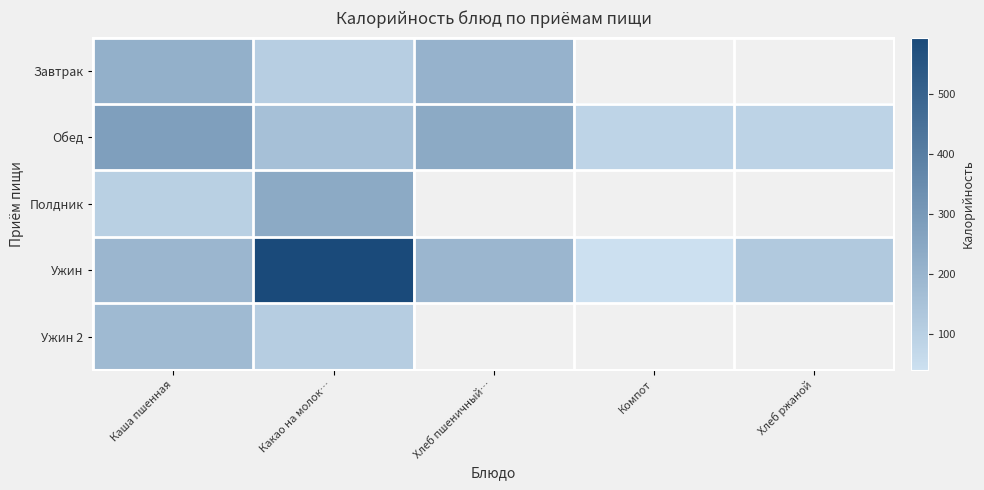

What is the difference between the maximum and minimum values in the Ужин series?

553.4